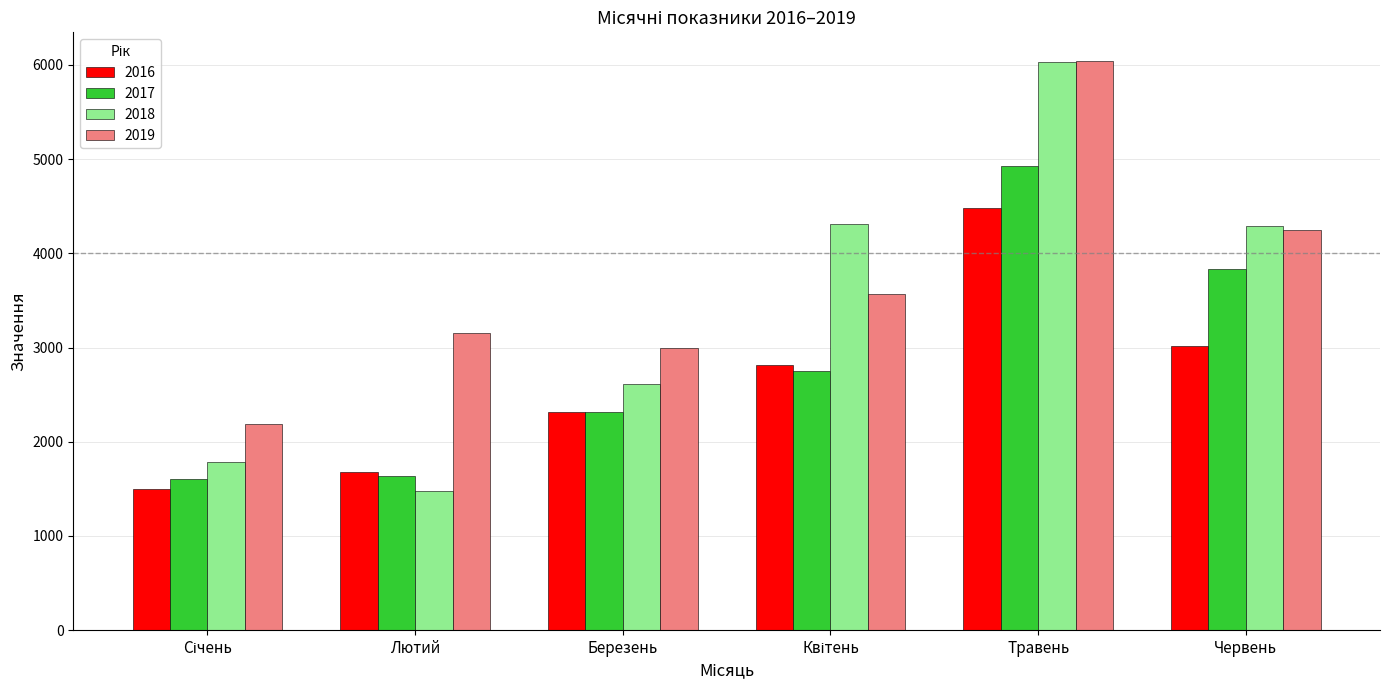

What is the highest value of the 2017 series?

4926